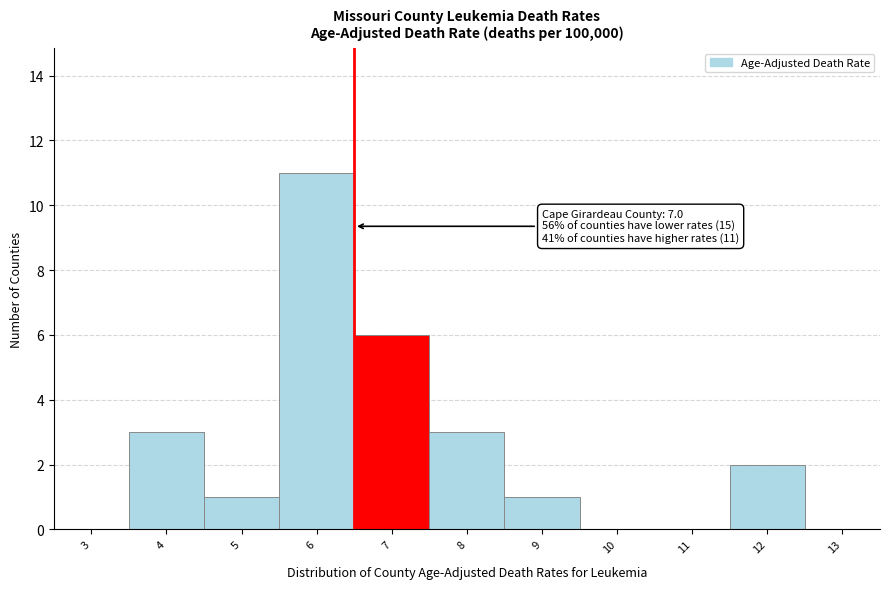

Reading left to right, extract all data points from this chart.

3=0	4=3	5=1	6=11	7=6	8=3	9=1	10=0	11=0	12=2	13=0